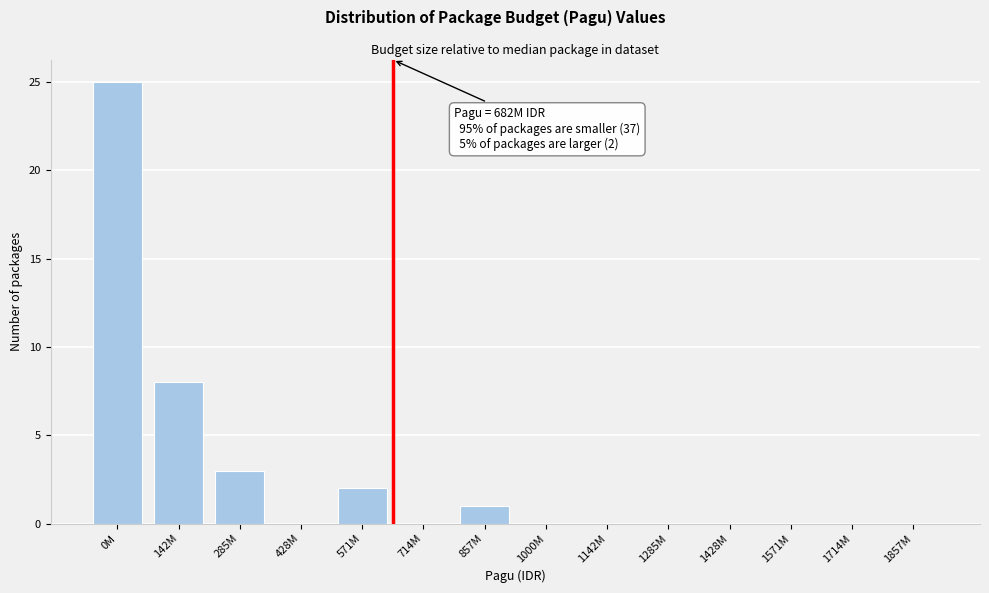

Reading right to left, list all the values displayed in this chart.

1857M=0	1714M=0	1571M=0	1428M=0	1285M=0	1142M=0	1000M=0	857M=1	714M=0	571M=2	428M=0	285M=3	142M=8	0M=25